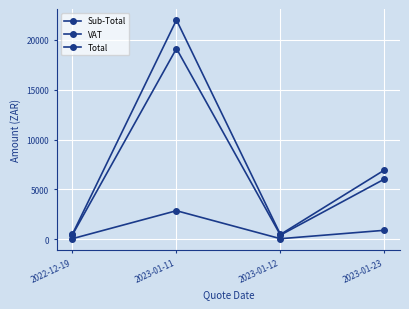

How many lines are shown in the chart?

3